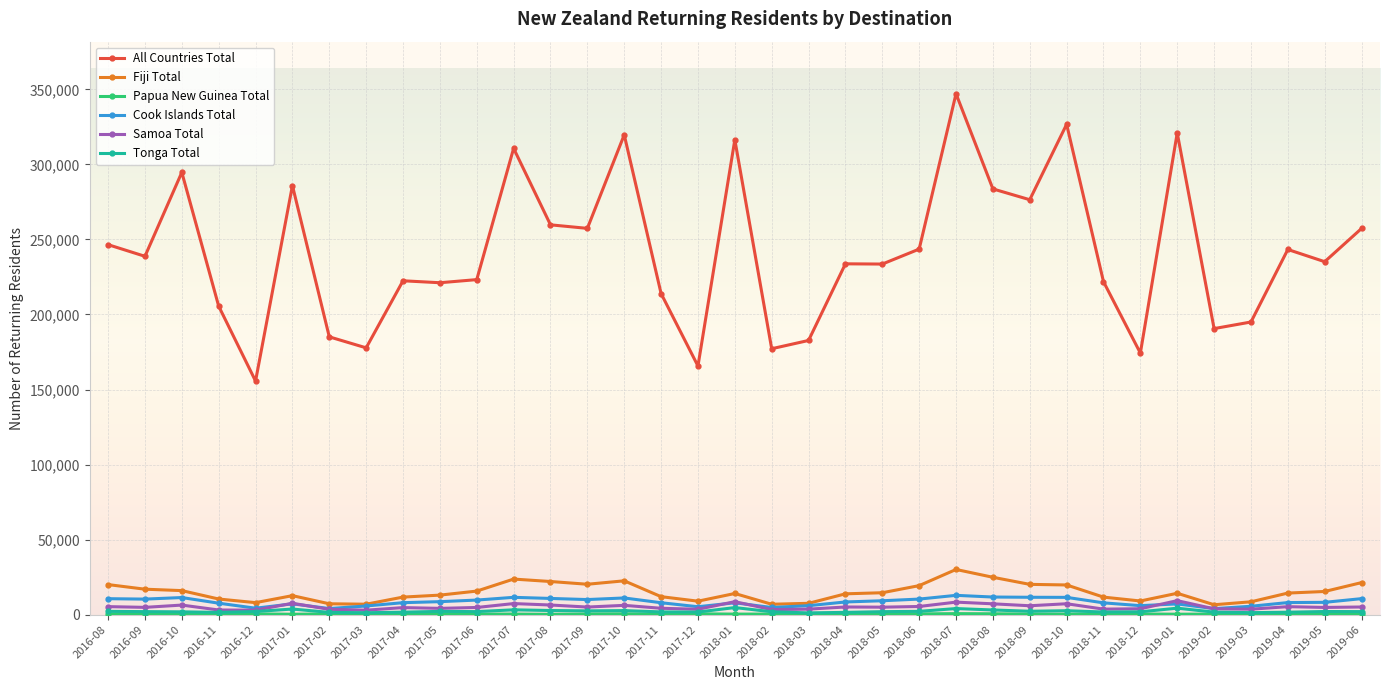

At which category is the sum across all series the highest?

2018-07